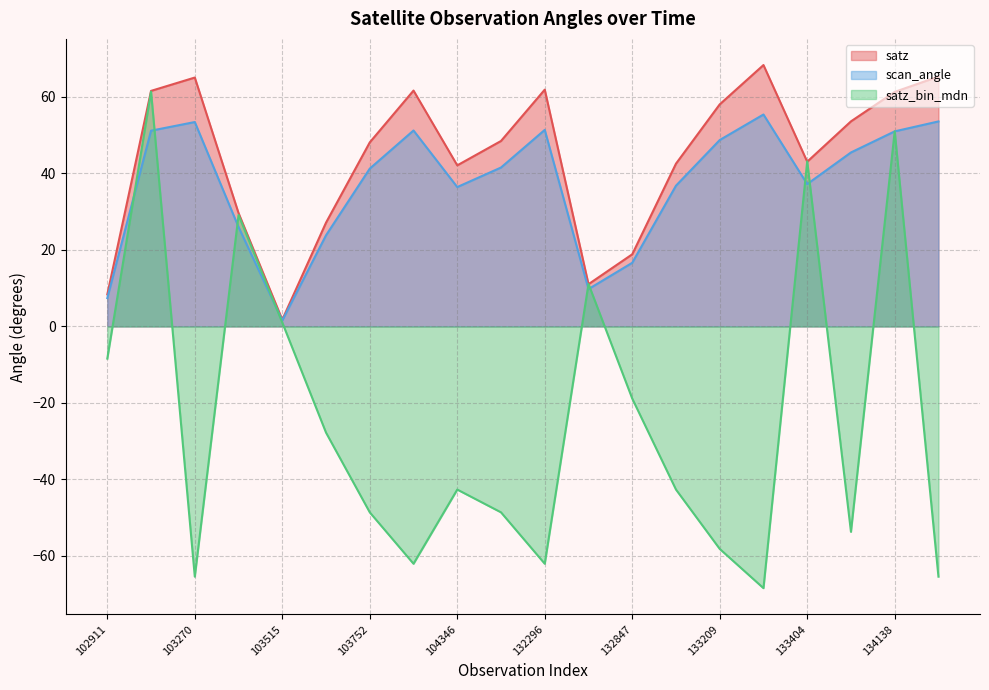

Is the value of scan_angle at 103270 greater than the value of satz at 134138?

No